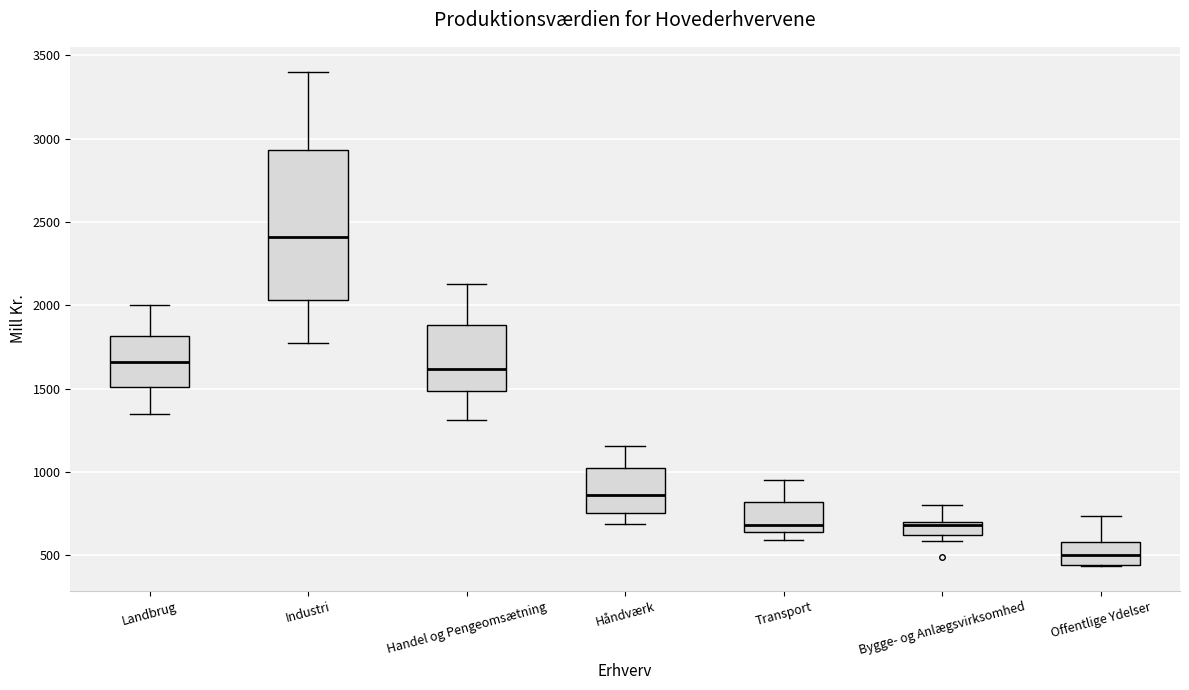

Where does the lower whisker of the box for Handel og Pengeomsætning end on the y-axis? The values are not printed on the chart, so give them approximately, as read against the axis.

1300